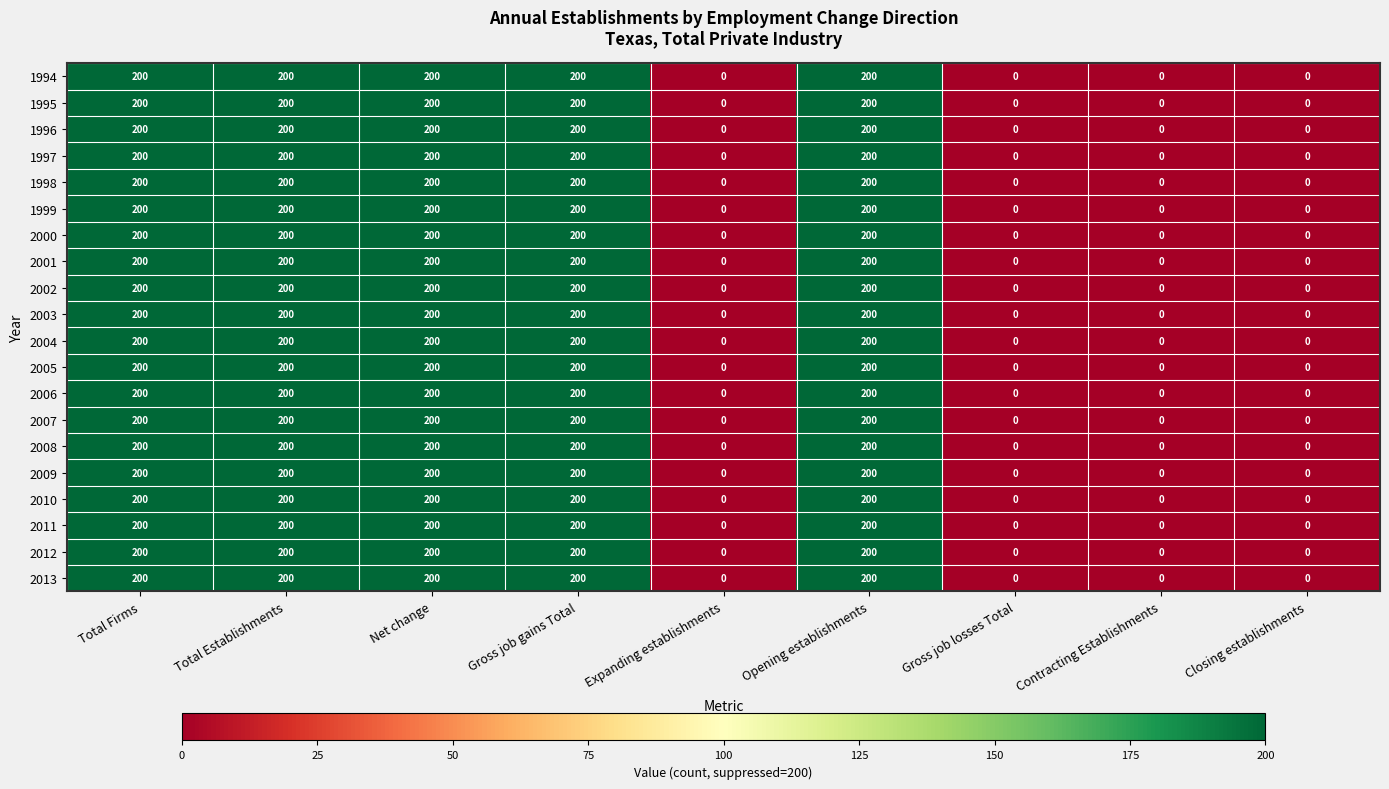

What is the maximum value for 1998?

200